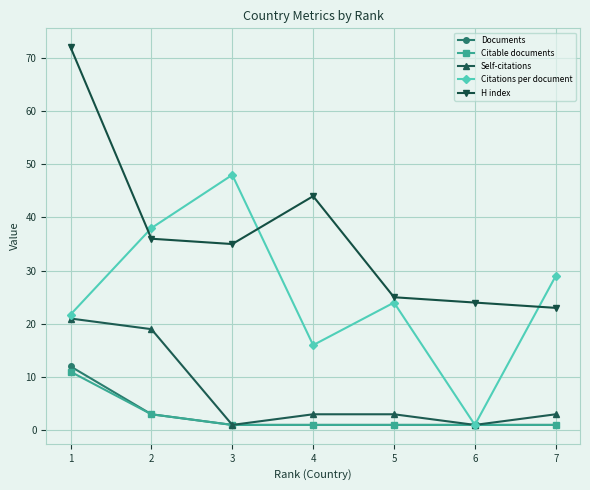

The value of Documents at 3 is 1.0. True or false?

True